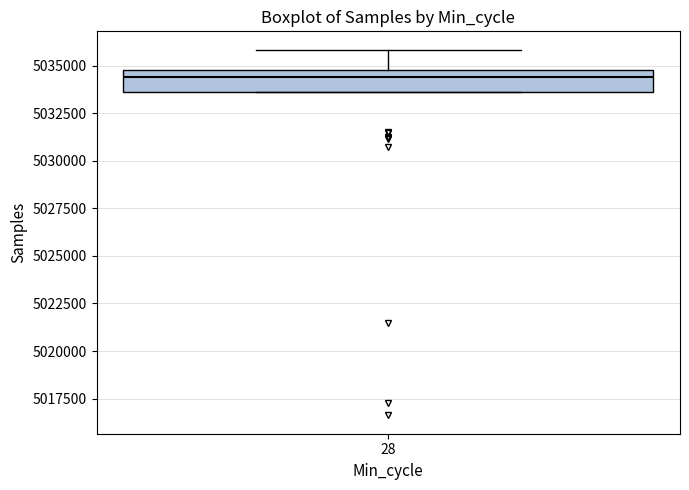

Read this box plot against the y-axis: the position of the median line, the range covered by the box, and the ends of both whiskers. The values are not printed on the chart, so give them approximately, as read against the axis.

median 5034500, box 5033500 to 5035000, whiskers 5033500 to 5036000